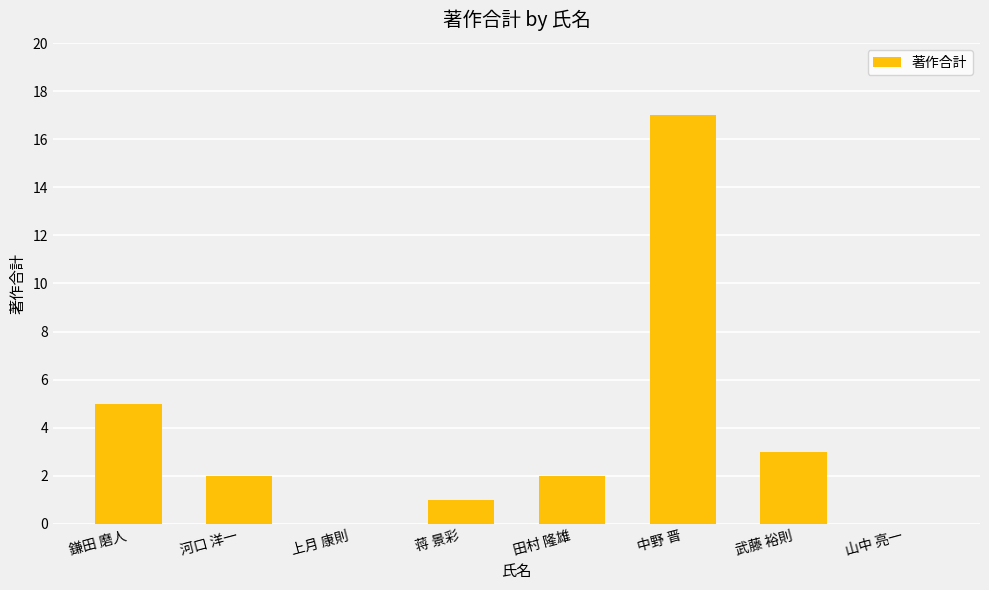

What is the ratio of the value at 田村 隆雄 to the value at 鎌田 磨人?

0.4